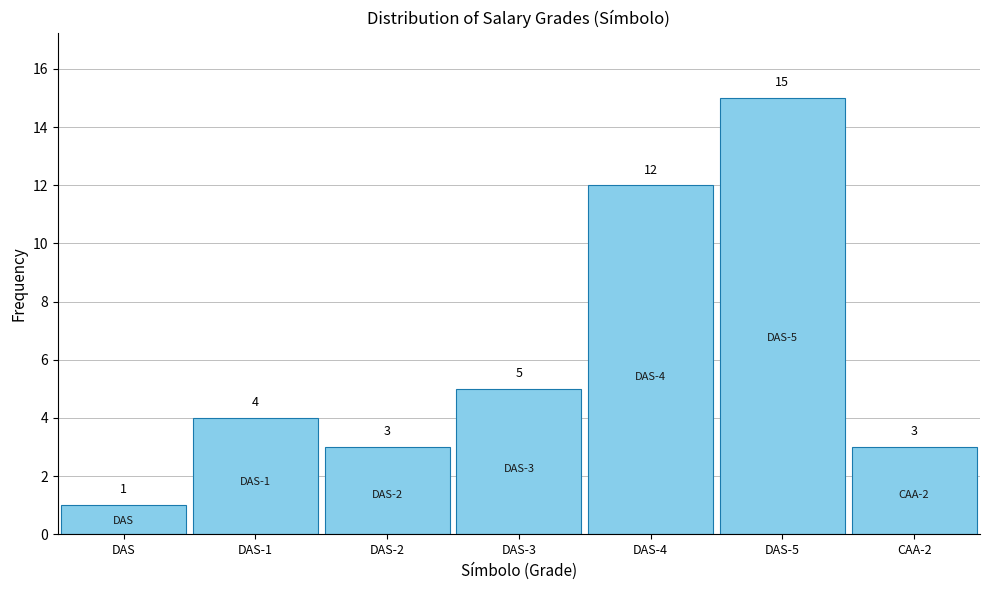

Reading left to right, what are all the values shown in this chart?

DAS=1	DAS-1=4	DAS-2=3	DAS-3=5	DAS-4=12	DAS-5=15	CAA-2=3